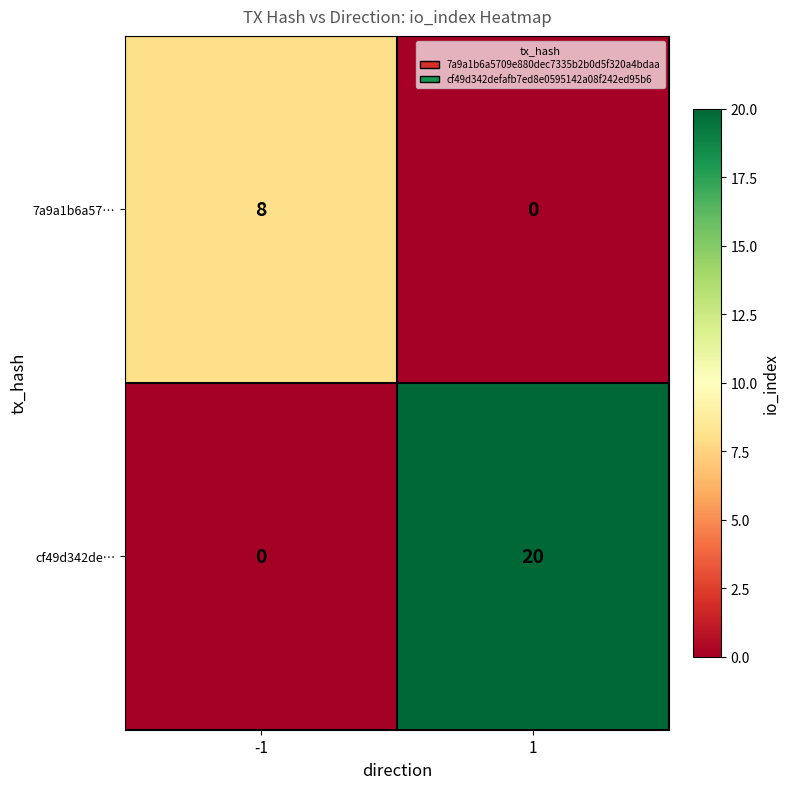

Is it true that 7a9a1b6a57… equals 8 at -1?

True